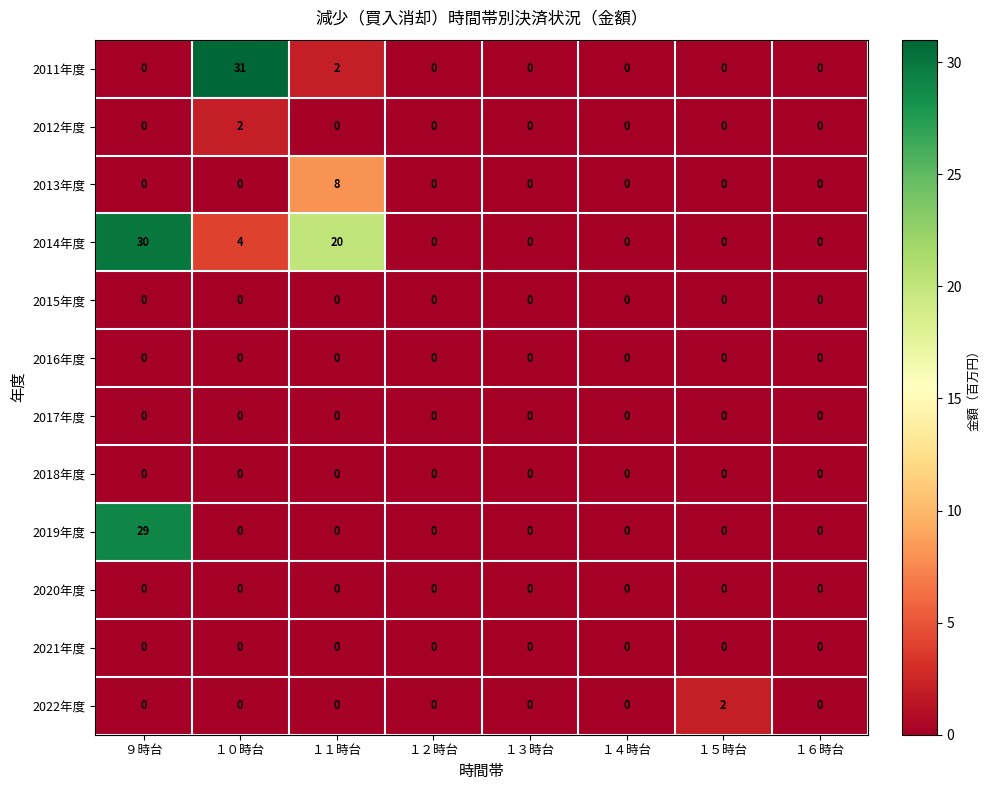

At which label does 2011年度 reach its peak?

１０時台